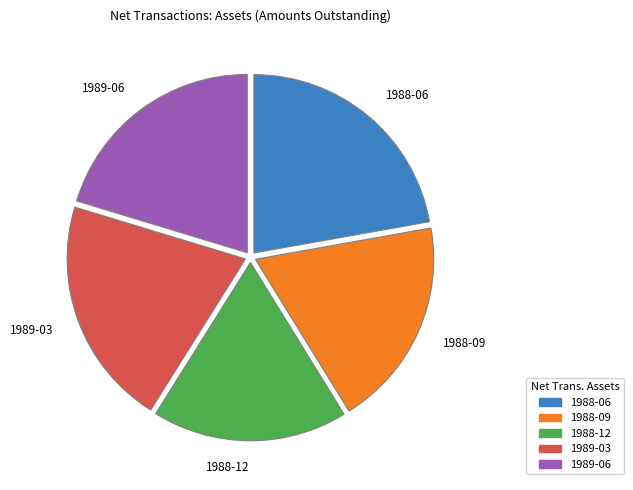

Is there any slice that represents more than half of the pie?

No